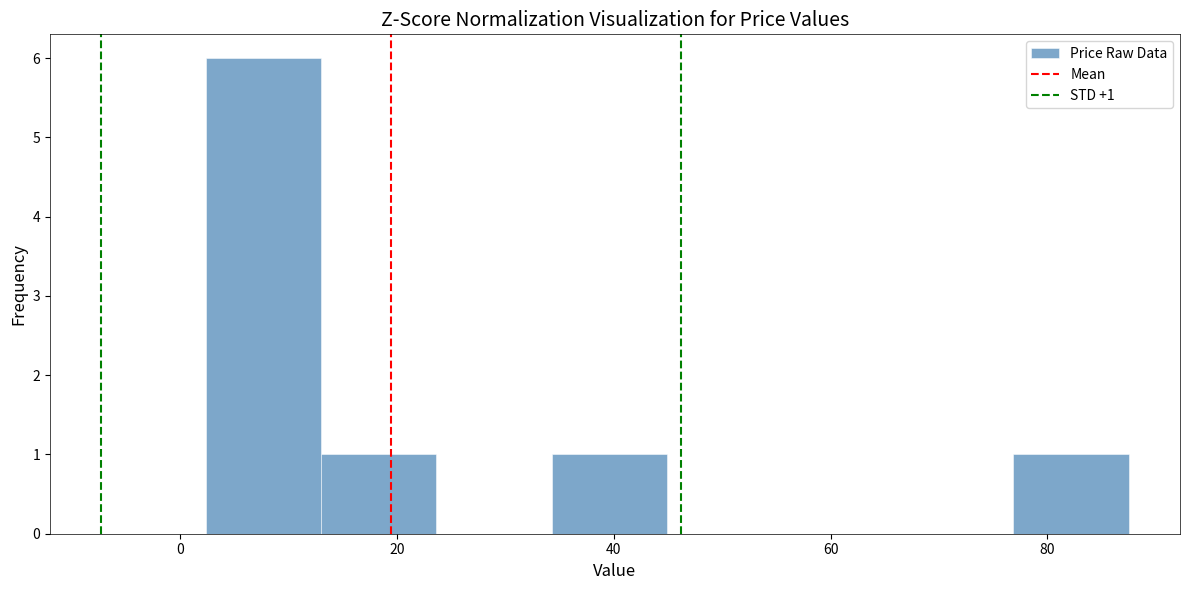

Over which range of the x-axis is the bar tallest?

2 to 12